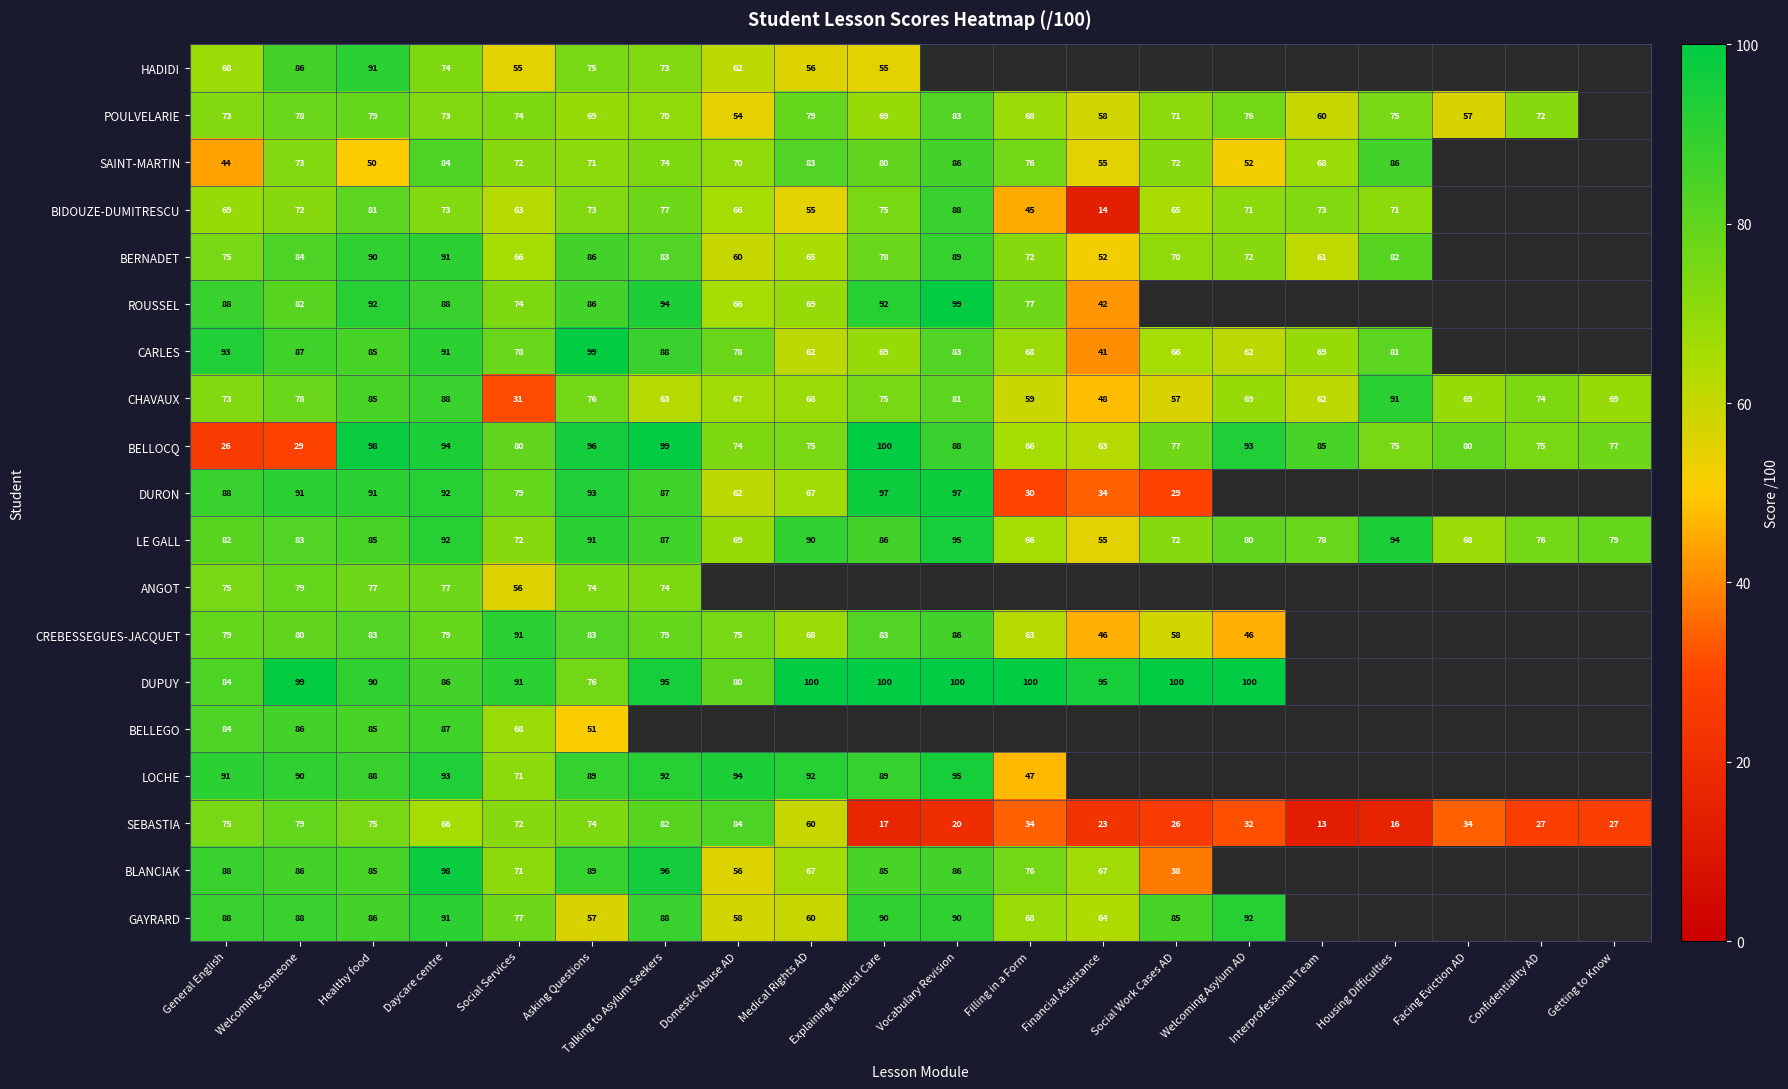

What is the smallest value displayed?

13.0